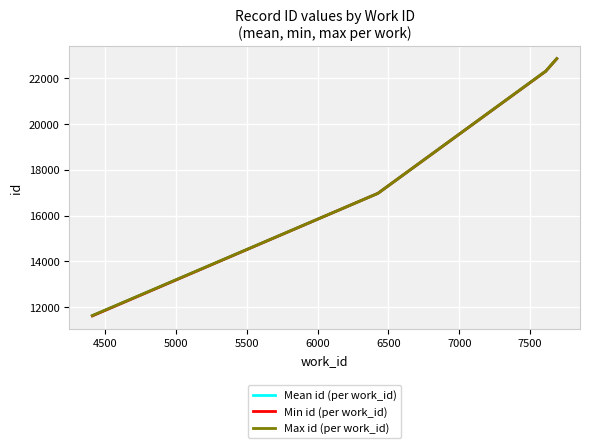

Which series has the widest spread of values?

Min id (per work_id)